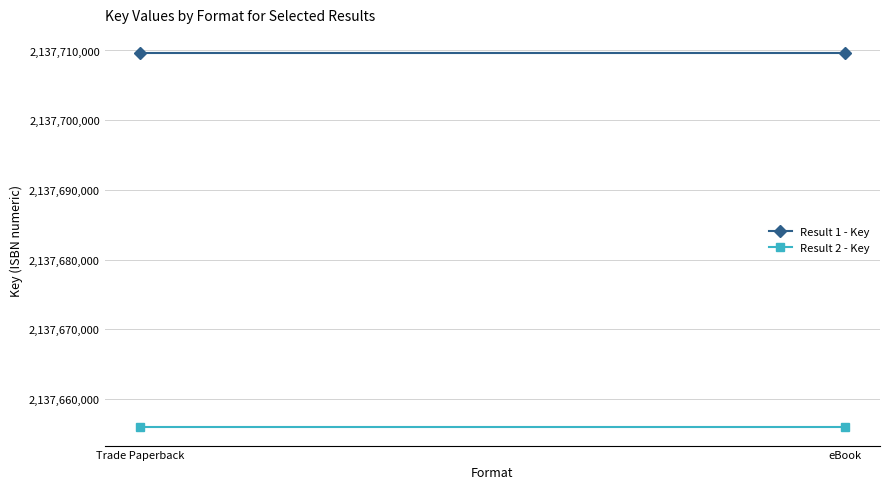

What is the greatest value displayed?

2137709698